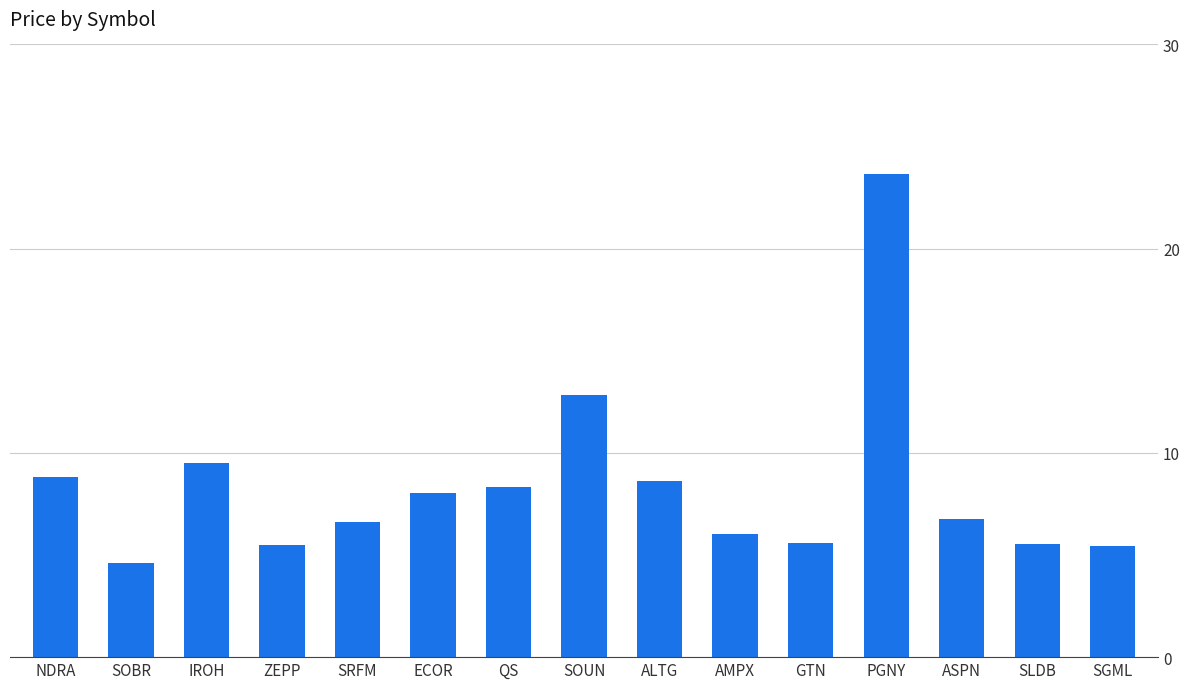

Are the bars horizontal?

No